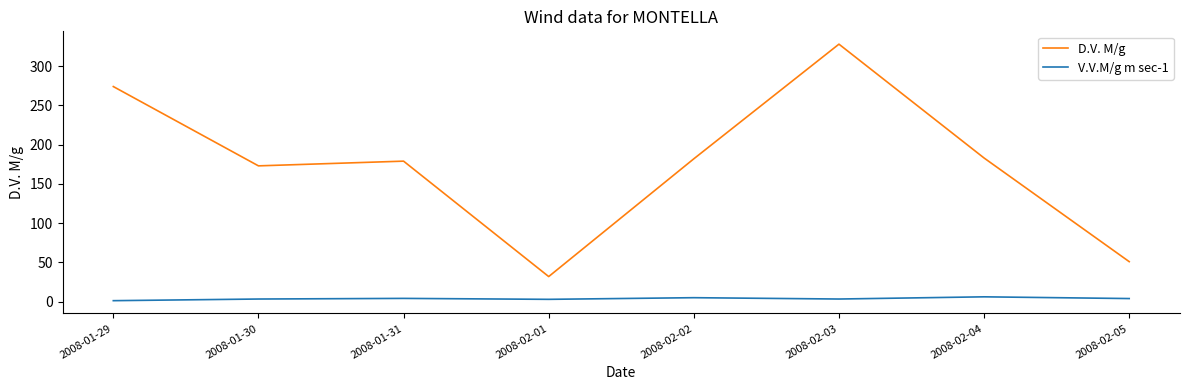

List the series in order of their overall mean, lowest first.

V.V.M/g m sec-1, D.V. M/g